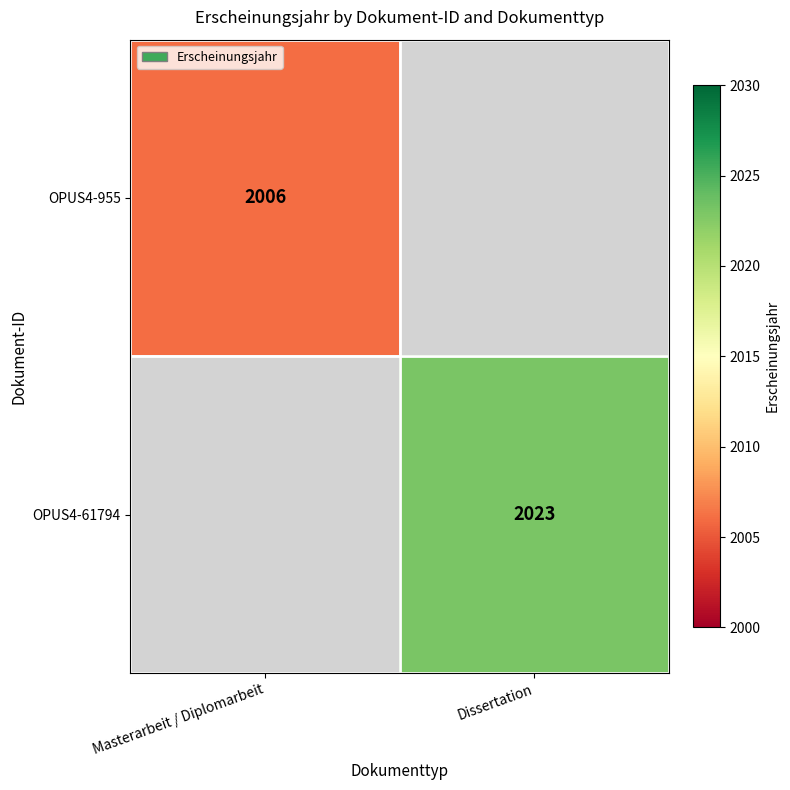

Is the value of OPUS4-955 at Masterarbeit / Diplomarbeit greater than the value of OPUS4-61794 at Dissertation?

No